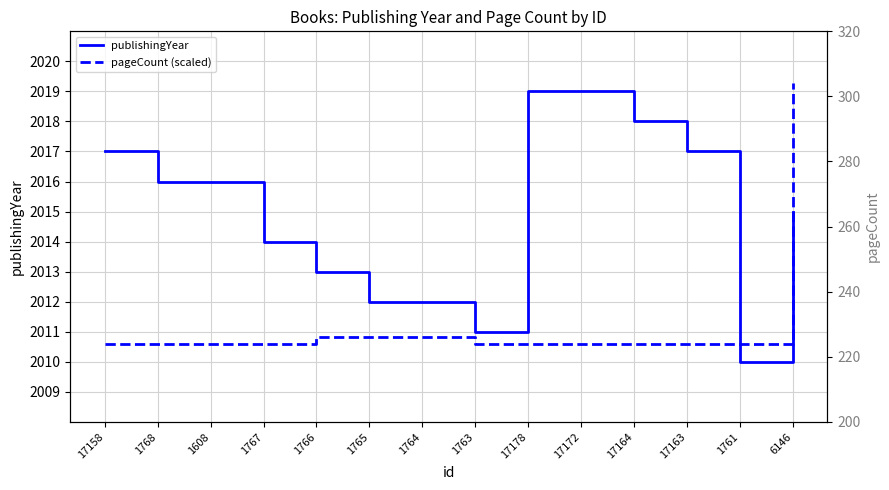

Reading left to right, list all the values displayed in this chart.

publishingYear: 2017.0	2016.0	2016.0	2014.0	2013.0	2012.0	2012.0	2011.0	2019.0	2019.0	2018.0	2017.0	2010.0	2015.0
pageCount (scaled): 2010.6	2010.6	2010.6	2010.6	2010.8	2010.8	2010.8	2010.6	2010.6	2010.6	2010.6	2010.6	2010.6	2019.3